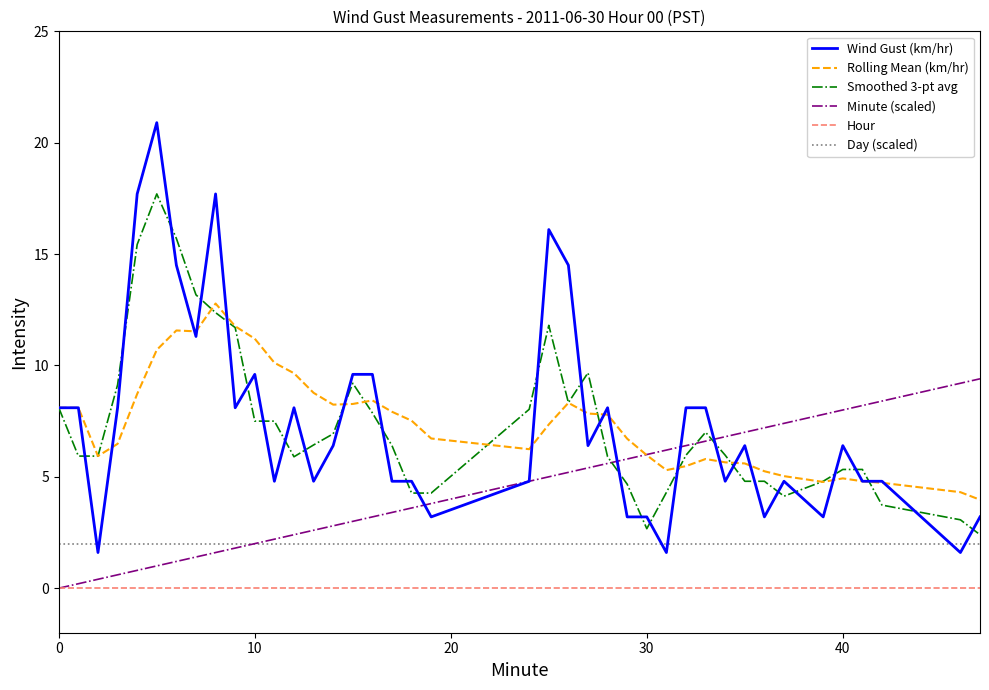

What is the greatest value displayed?

20.9